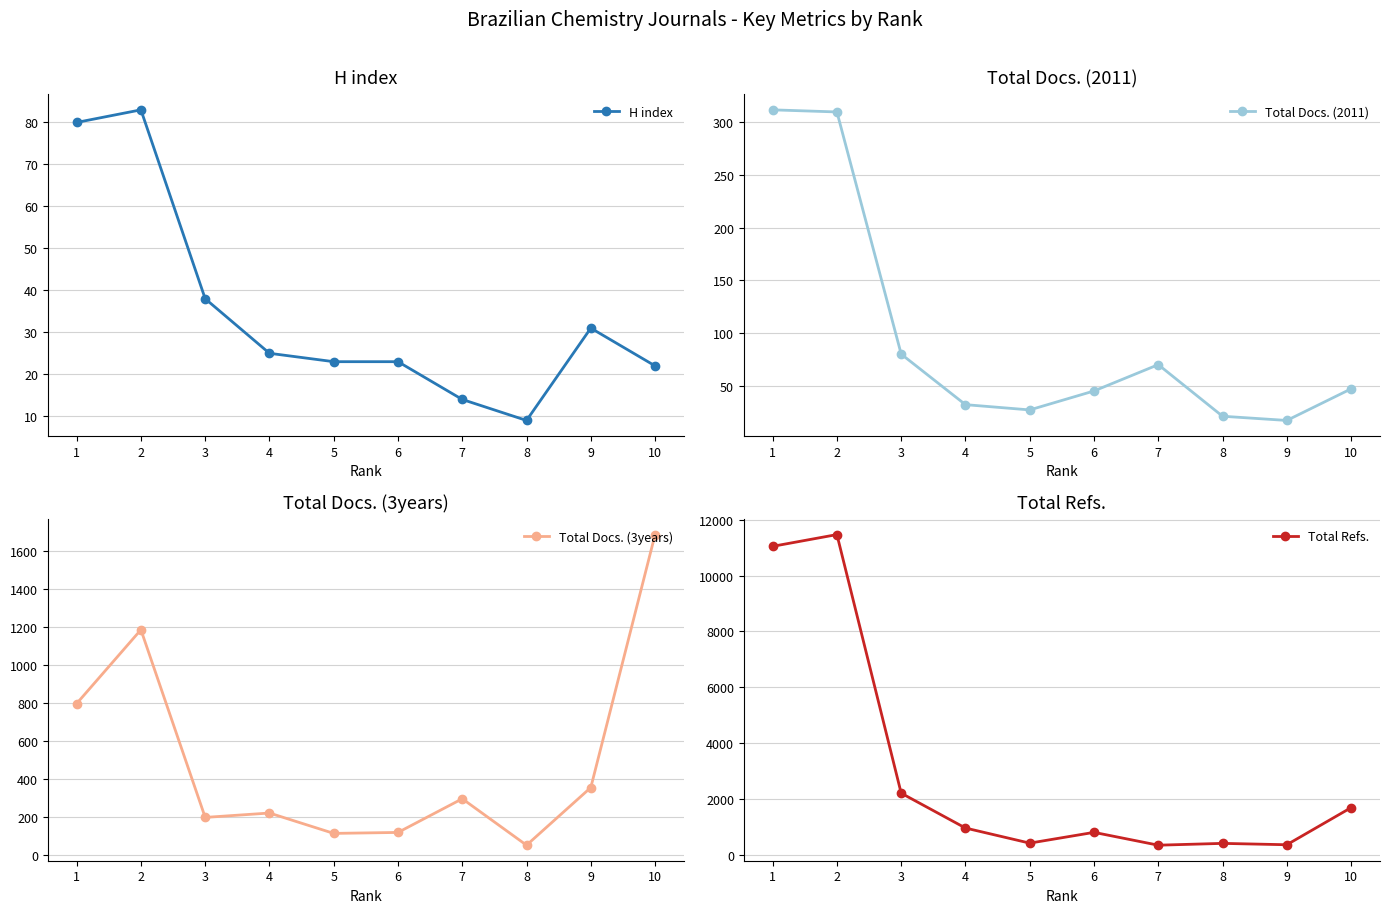

At which category is the sum across all series the highest?

2